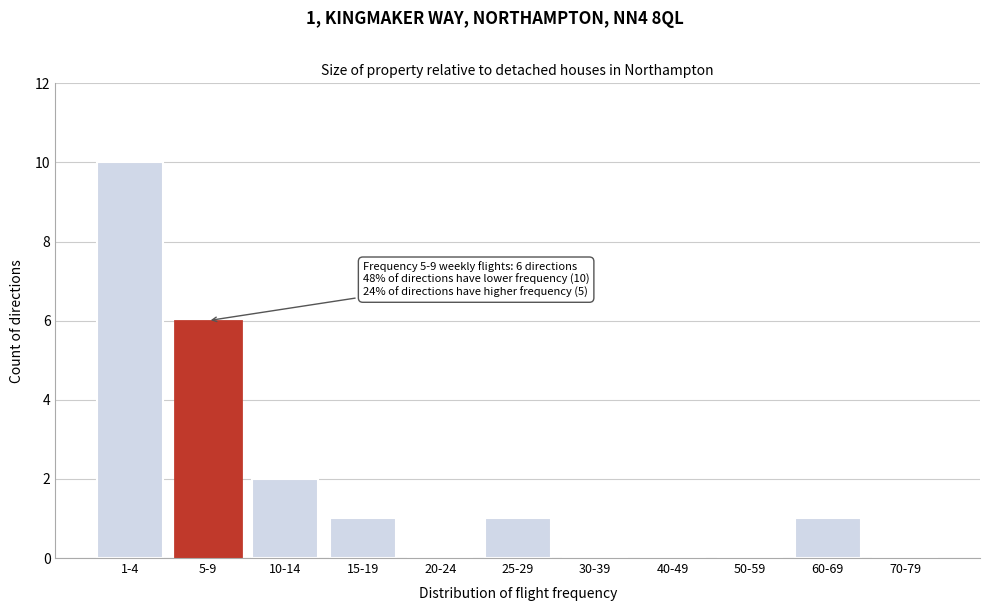

Reading left to right, transcribe all the data shown in this chart.

1-4=10	5-9=6	10-14=2	15-19=1	20-24=0	25-29=1	30-39=0	40-49=0	50-59=0	60-69=1	70-79=0